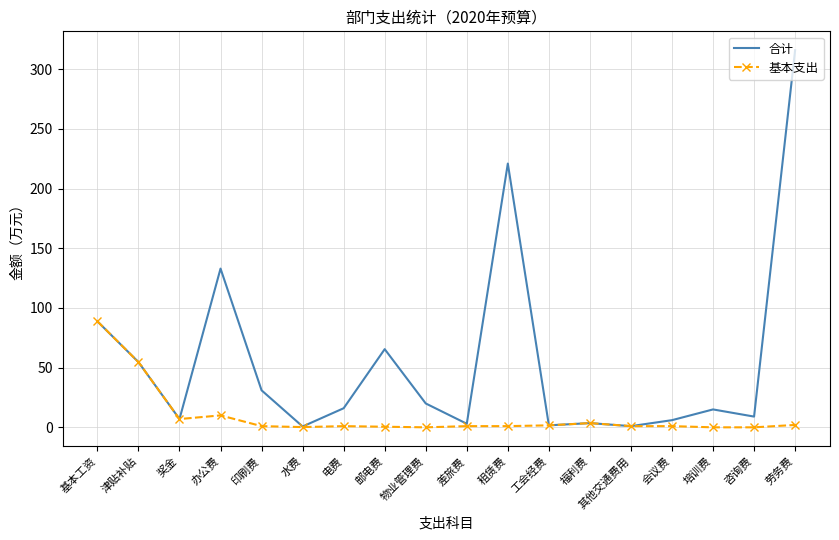

Where is 基本支出 nearest to the value 44?

津贴补贴